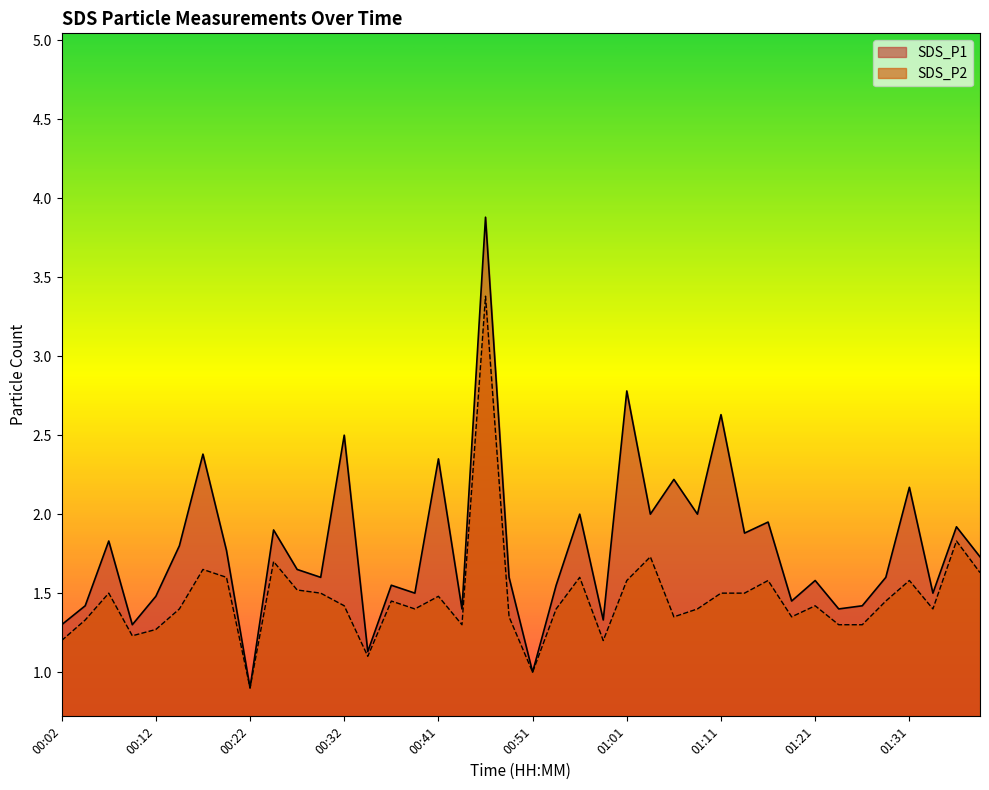

Between 00:04 and 00:19, which is larger?

00:19